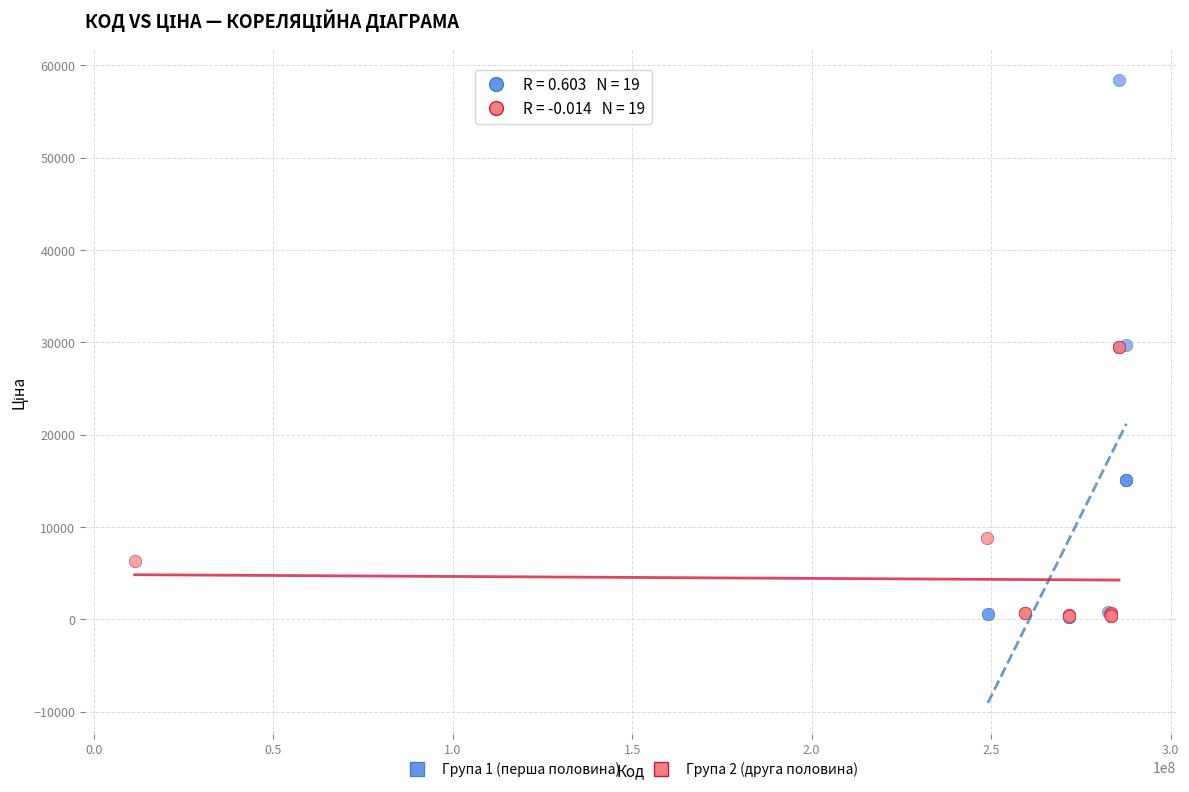

Which series reaches the maximum Y coordinate?

Група 1 (перша половина)